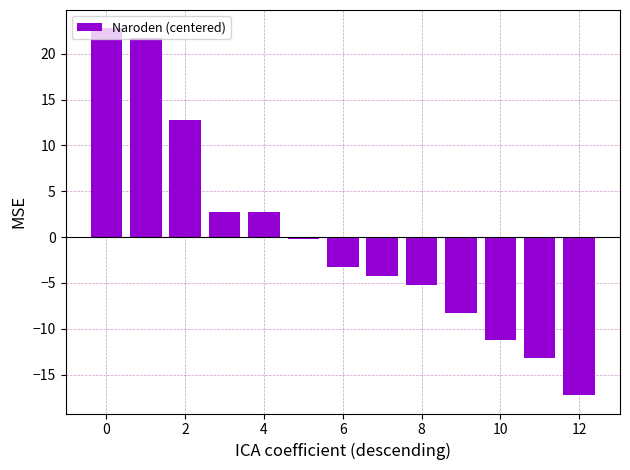

What is the greatest value displayed?

22.8